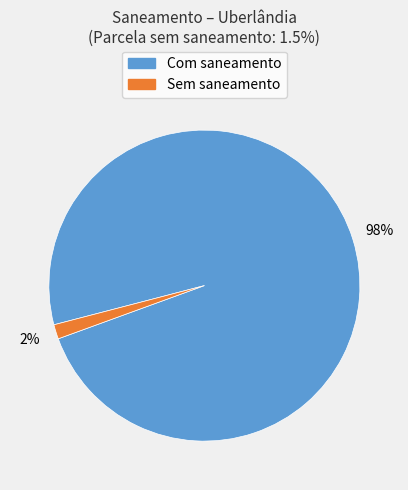

Does any single category account for the majority?

Yes